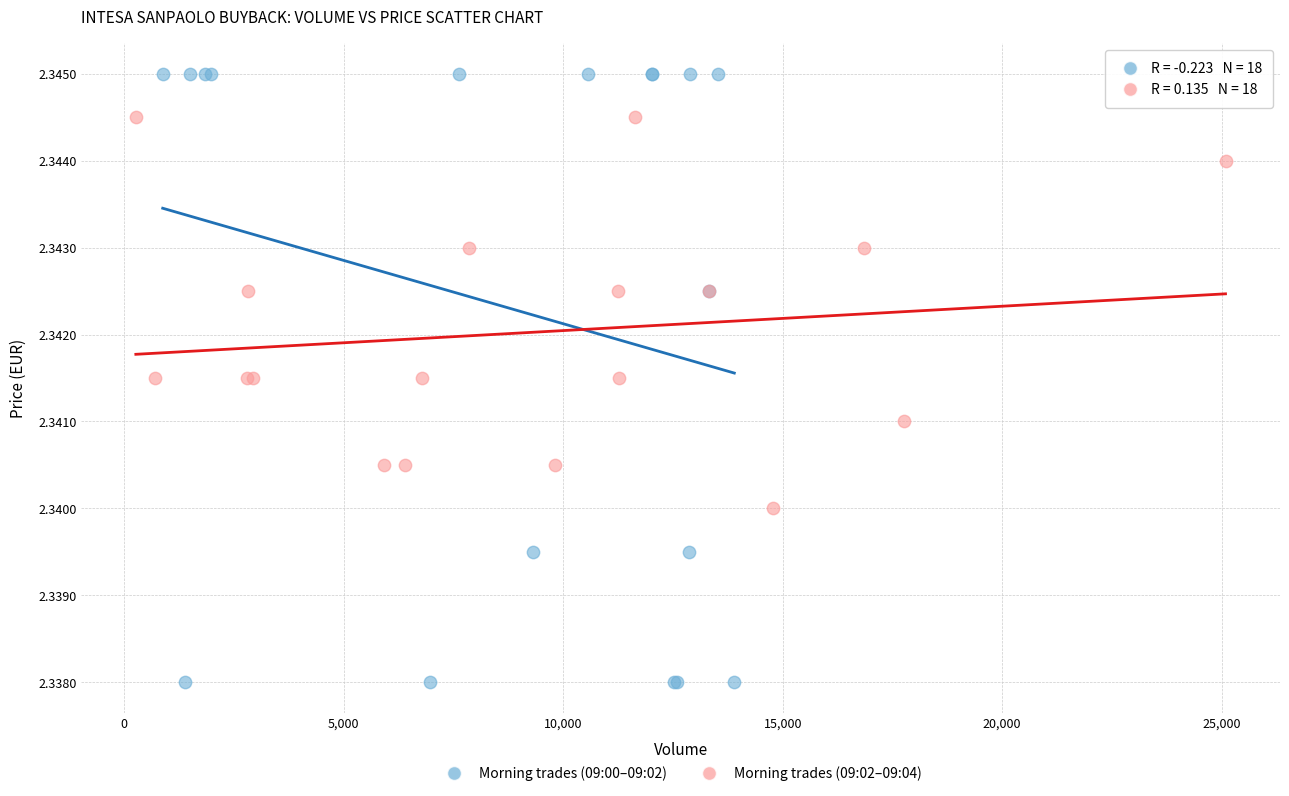

Which series contains the lowest Y value?

Morning trades (09:00–09:02)